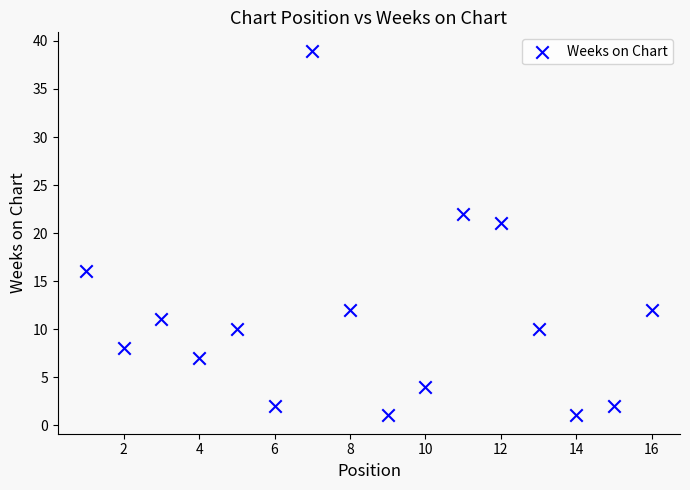

What Y value in the scatter plot is closest to 20?

21